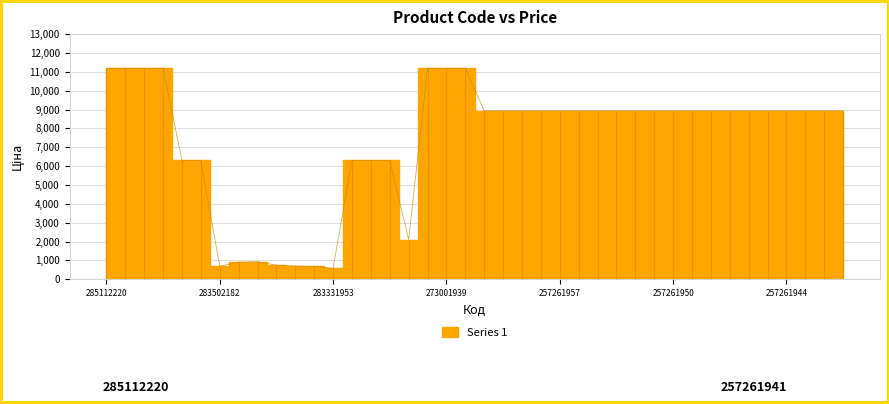

What is the change in value from 285112220 to 257261948?

-2254.0